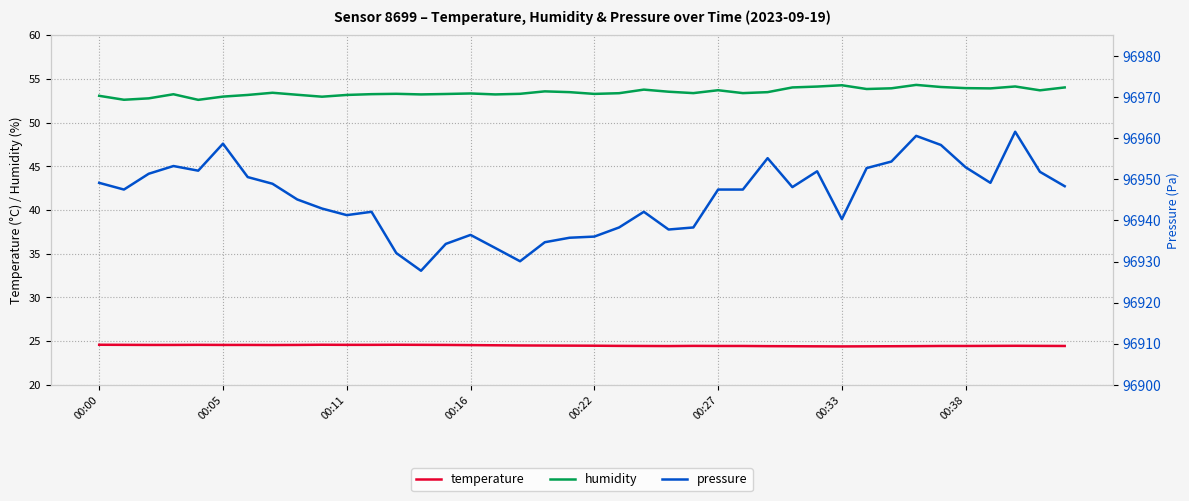

True or false: pressure has more than 0 interior local peaks.

True